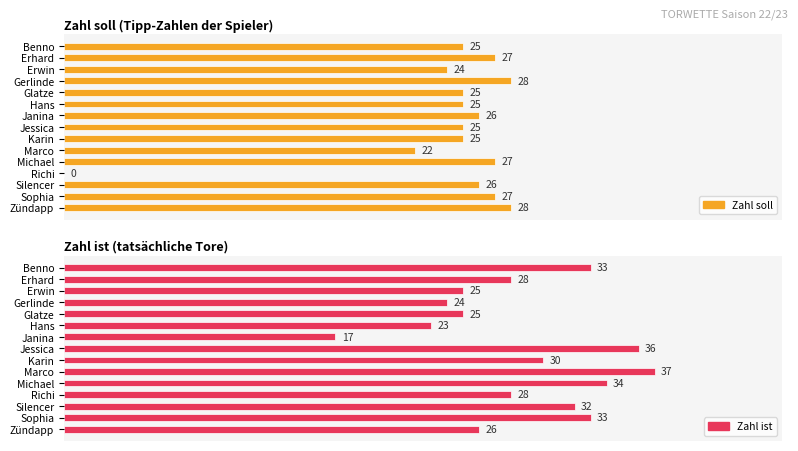

Which series changed the most between Janina and Marco?

Zahl ist